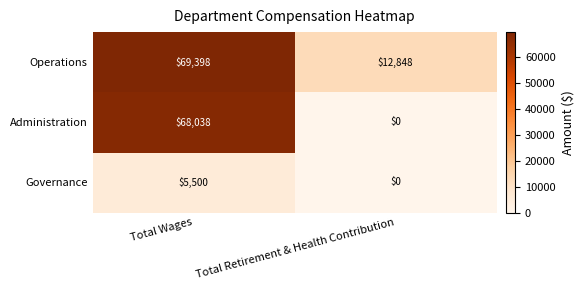

What is the sum of the Operations values at Total Wages and Total Retirement & Health Contribution?

82246